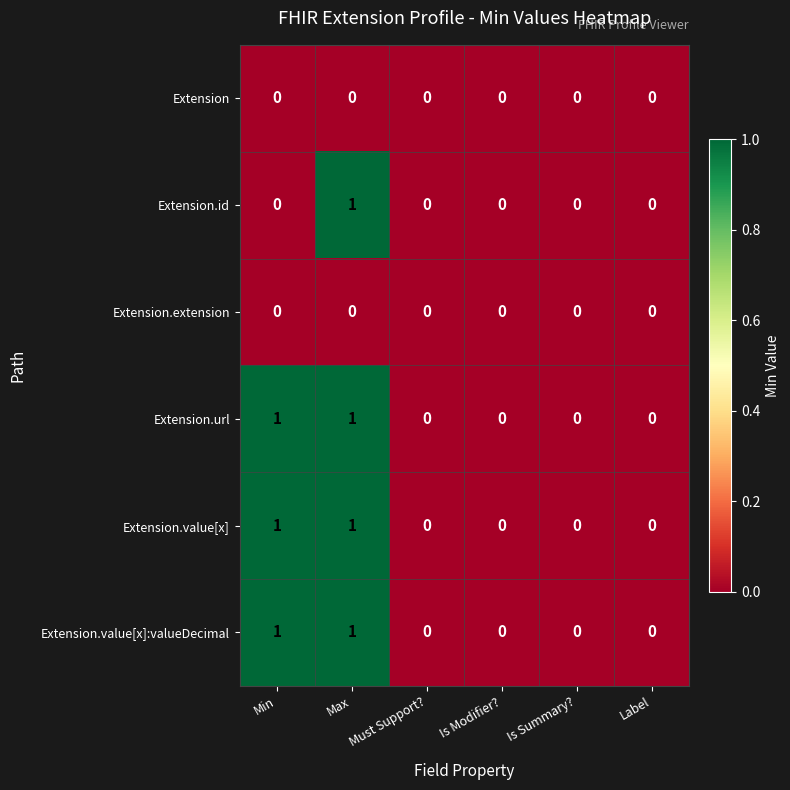

Count the number of categories in the chart.

6